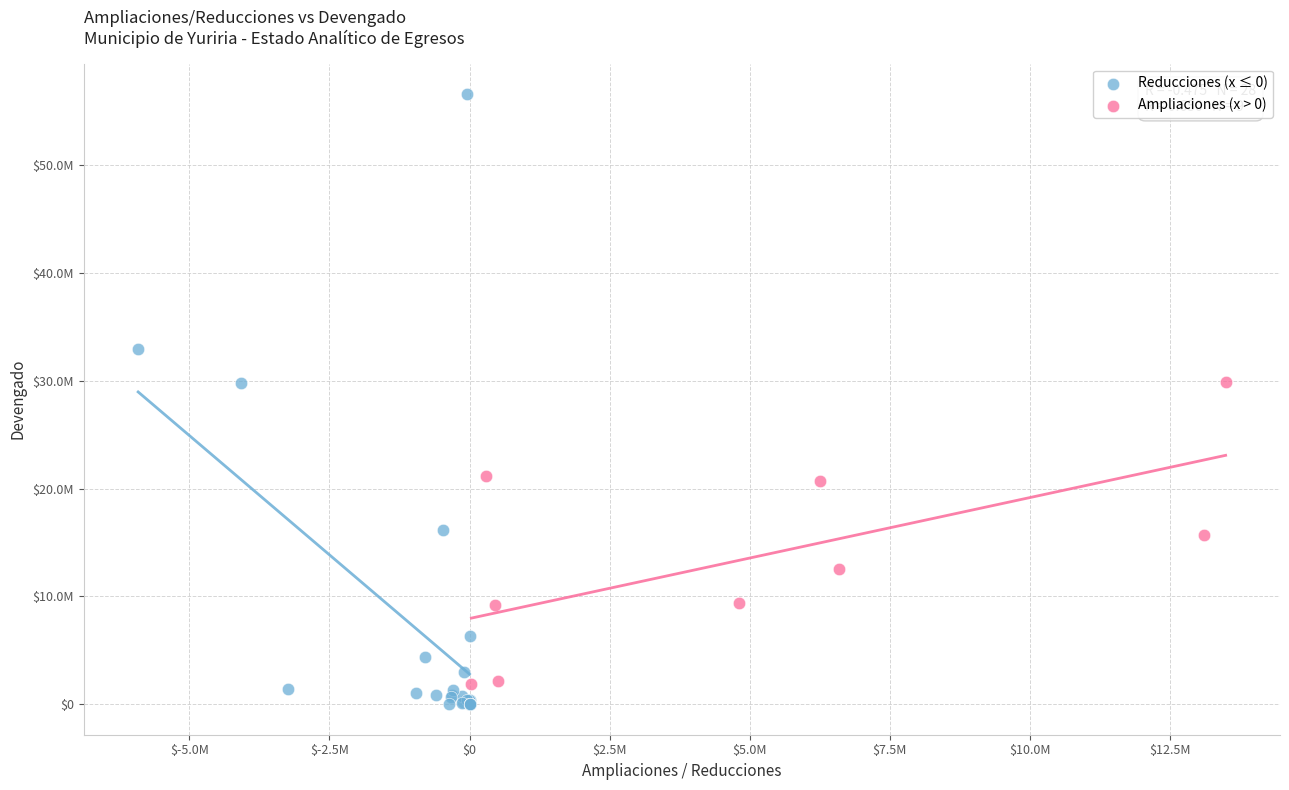

Which series reaches the minimum Y coordinate?

Reducciones (x ≤ 0)